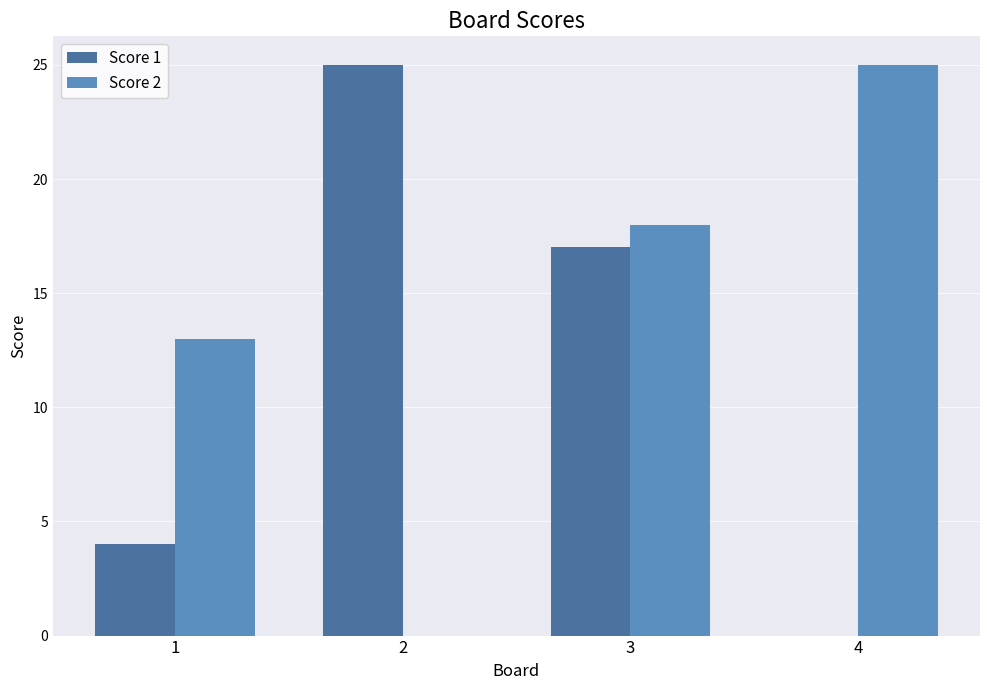

How many data points does each series have?

4